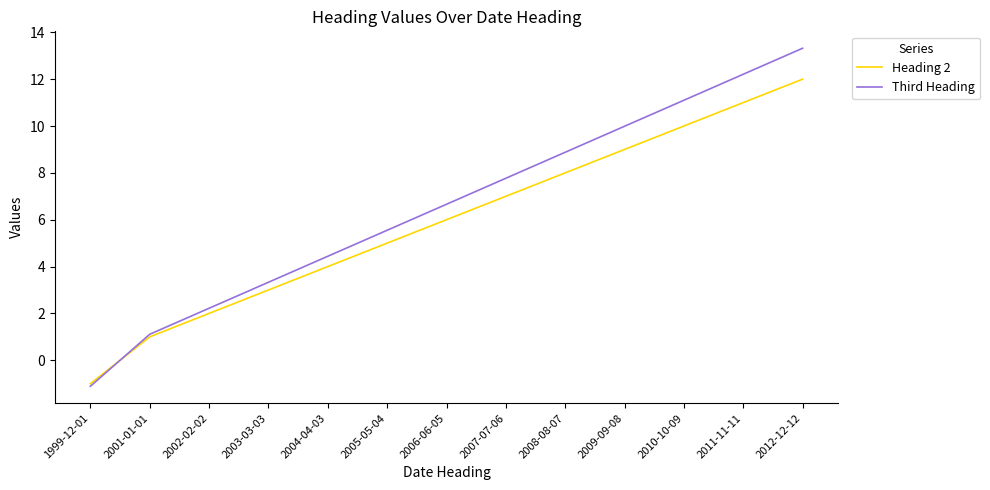

How many categories are shown in the chart?

13